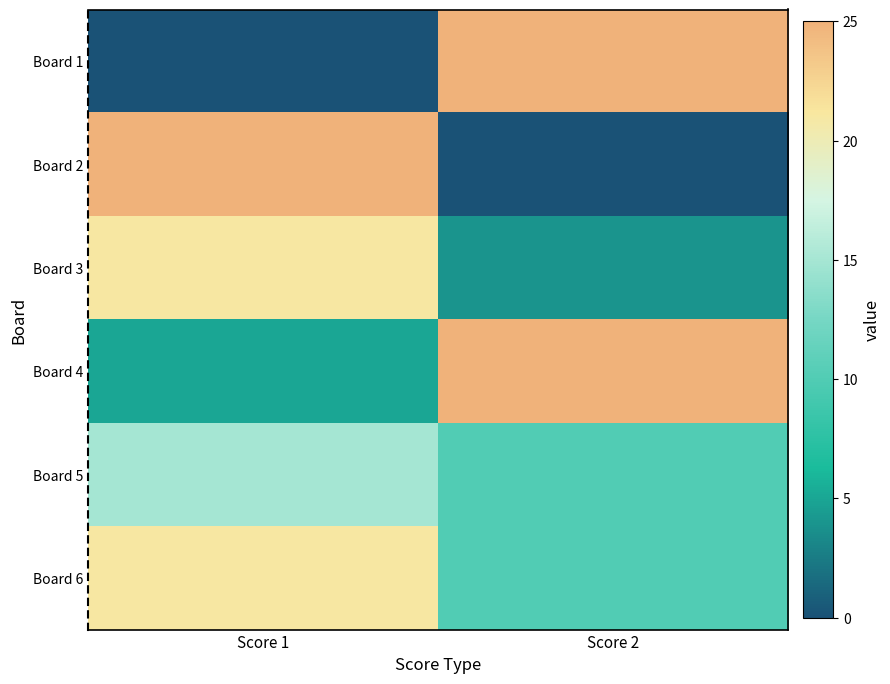

Which has a higher value, Score 2 or Score 1?

Score 2